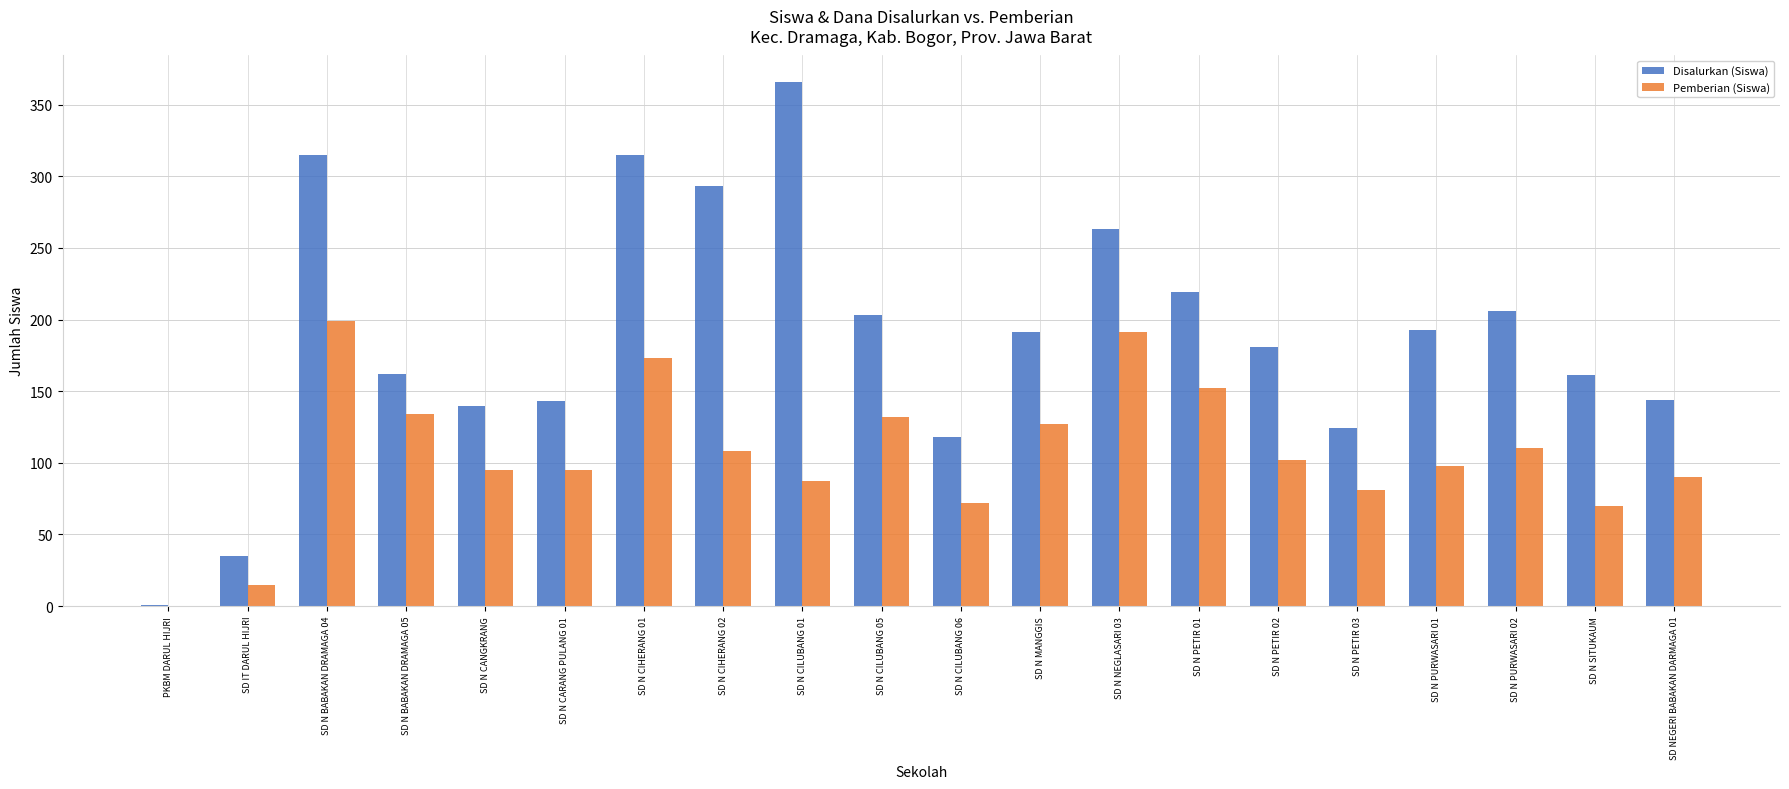

What is the approximate value of Disalurkan (Siswa) at SD N CANGKRANG?

140